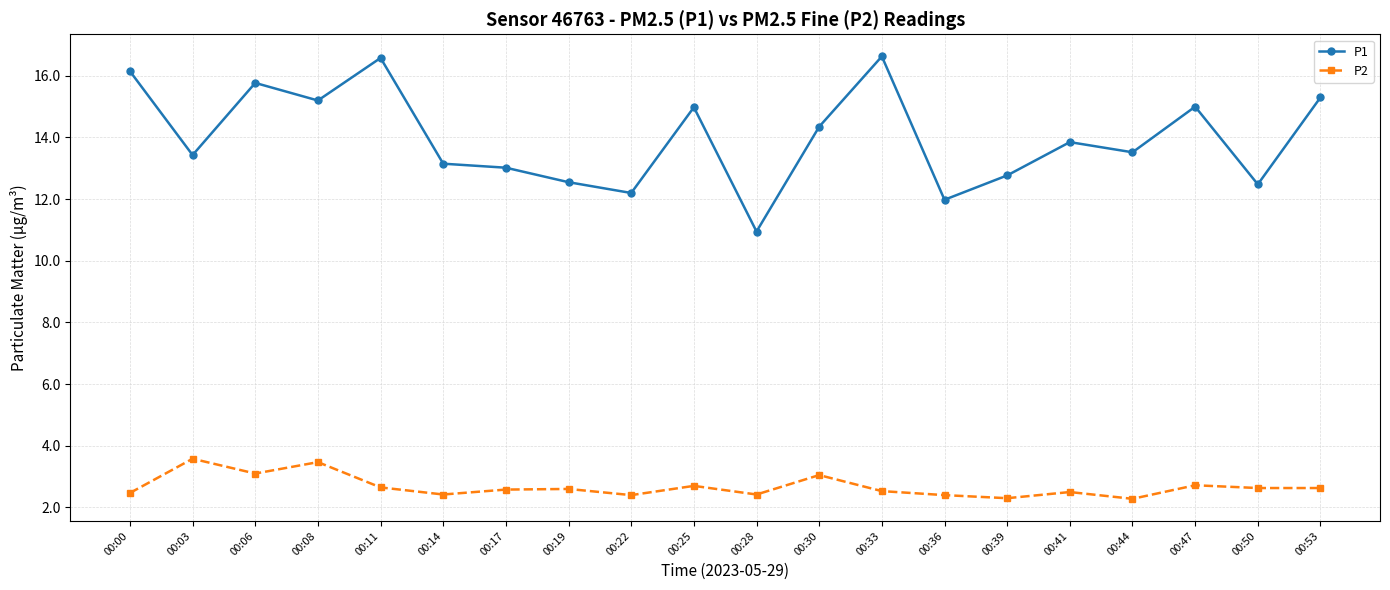

Between 00:17 and 00:30, which series saw the biggest shift?

P1